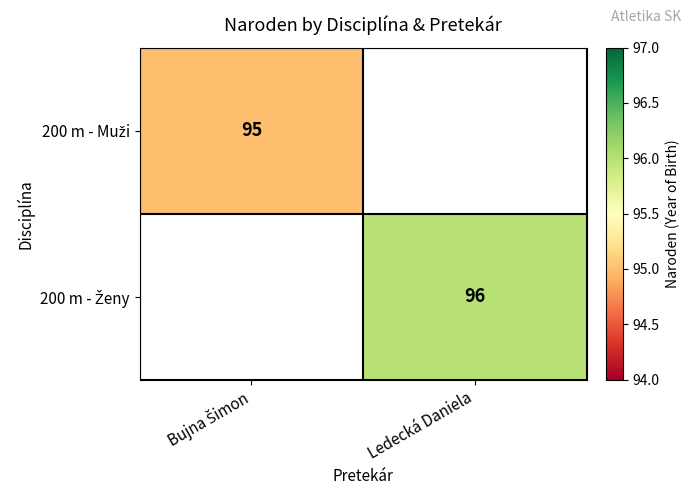

List the labels in order of 200 m - Muži value, largest first.

Bujna Šimon, Ledecká Daniela